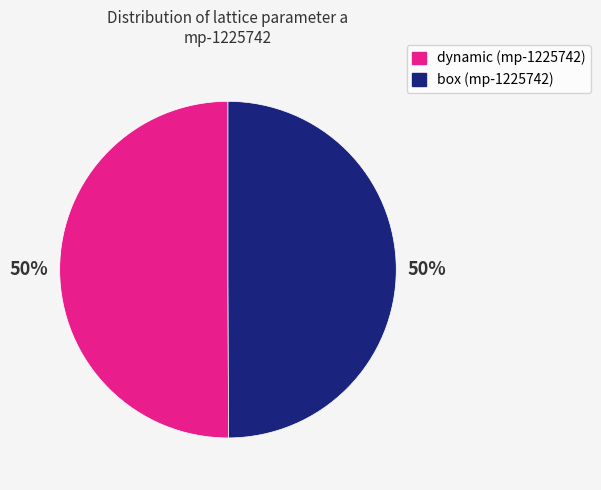

How many slices are in this pie chart?

2